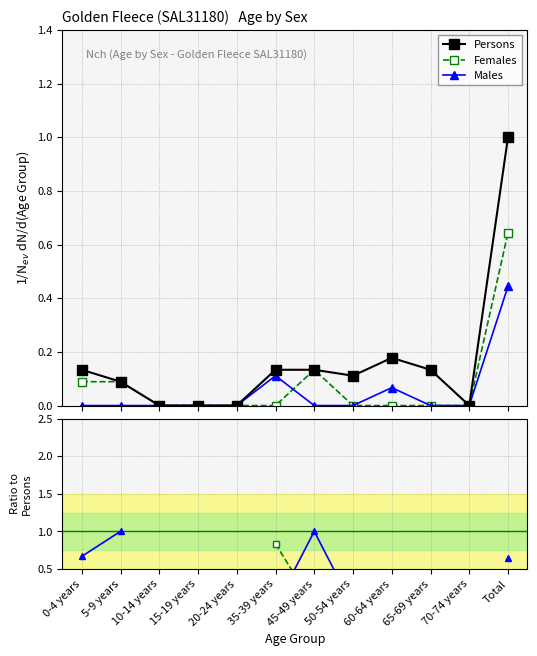

The Persons series shows 0.1 at 0-4 years. True or false?

True